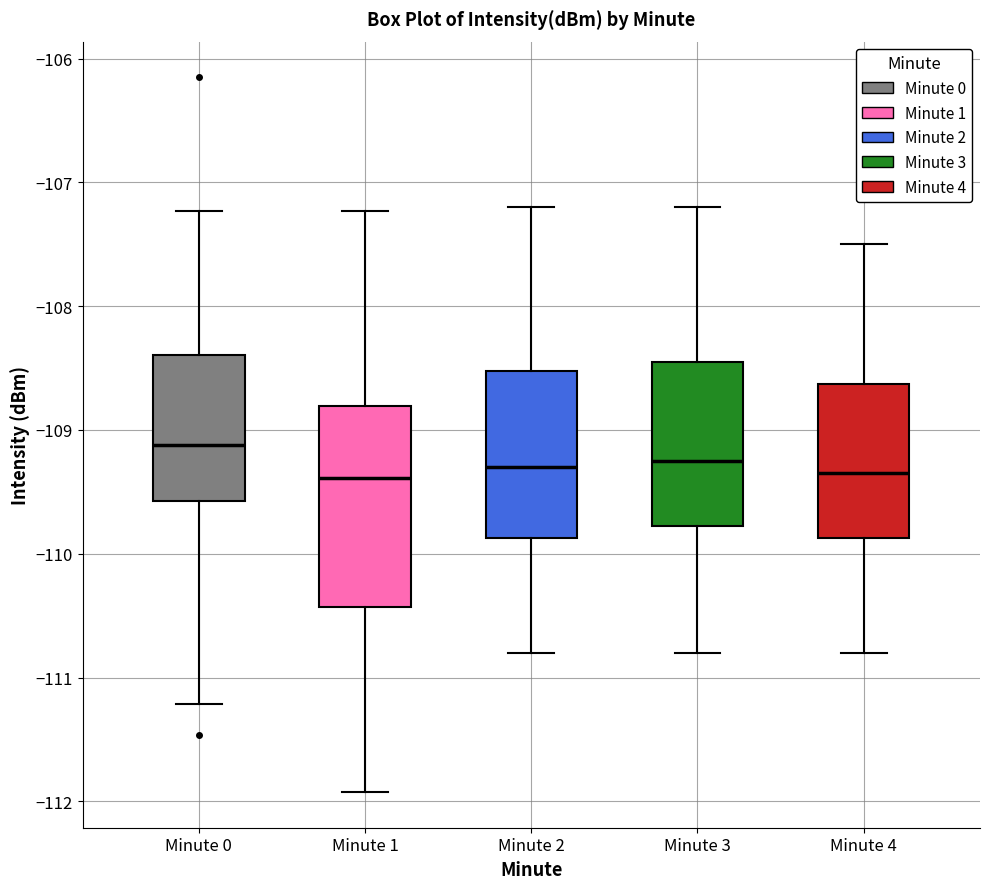

Comparing the boxes themselves (not the whiskers), which one is the tallest?

Minute 1